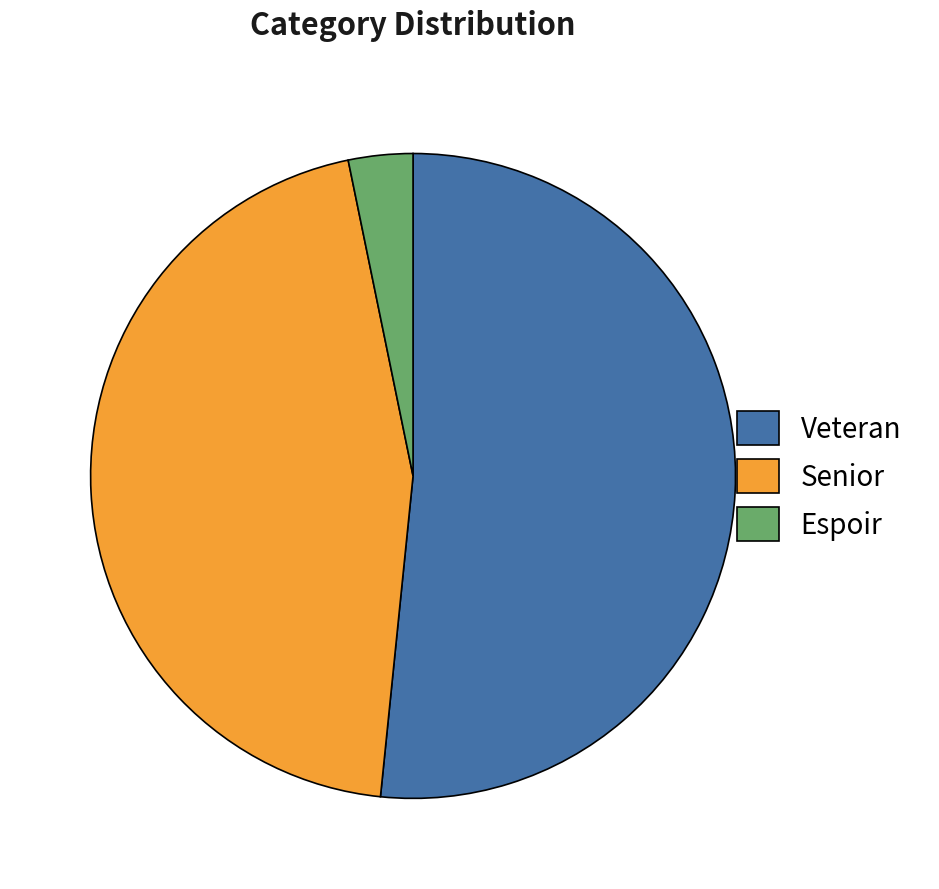

Rank the categories by value from lowest to highest.

Espoir, Senior, Veteran